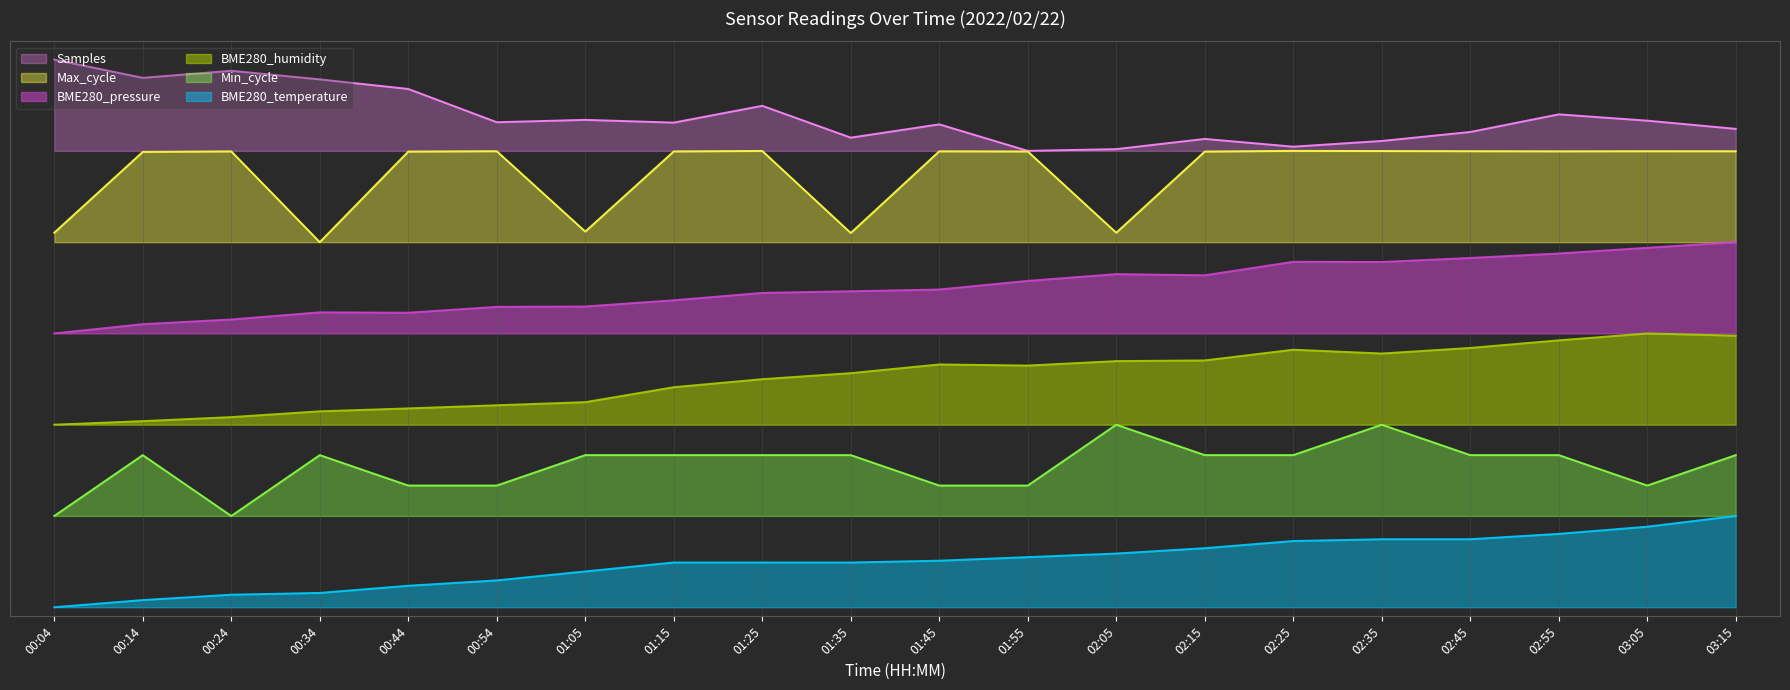

Between 01:05 and 01:25, which is larger?

01:25